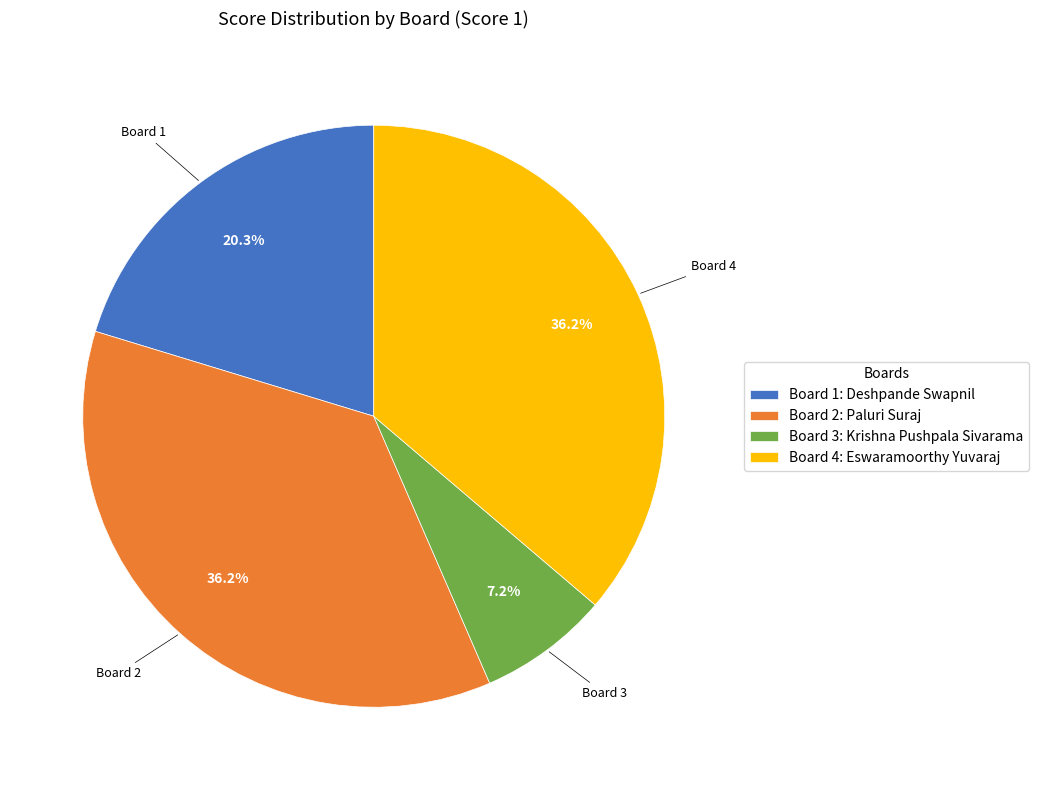

To the nearest percent, what is the difference between the largest and smallest slice percentages?

29%